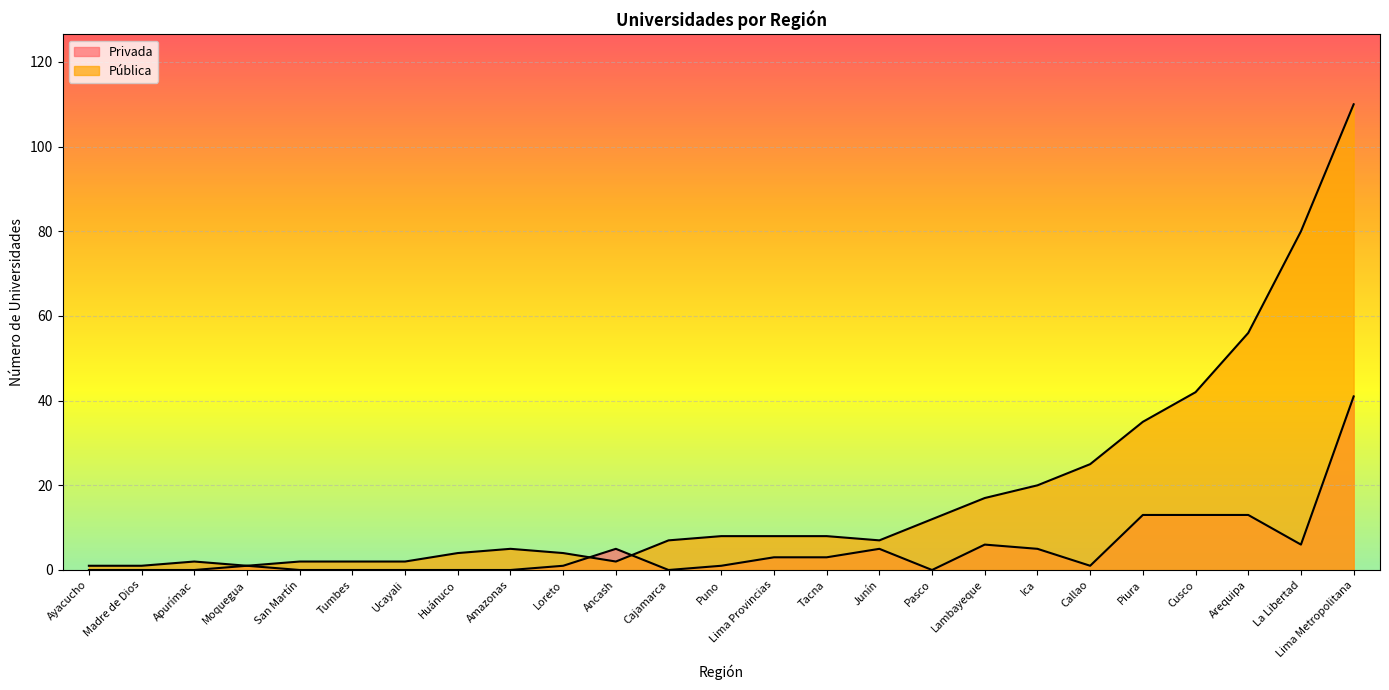

At which label does Privada reach its minimum?

Ayacucho